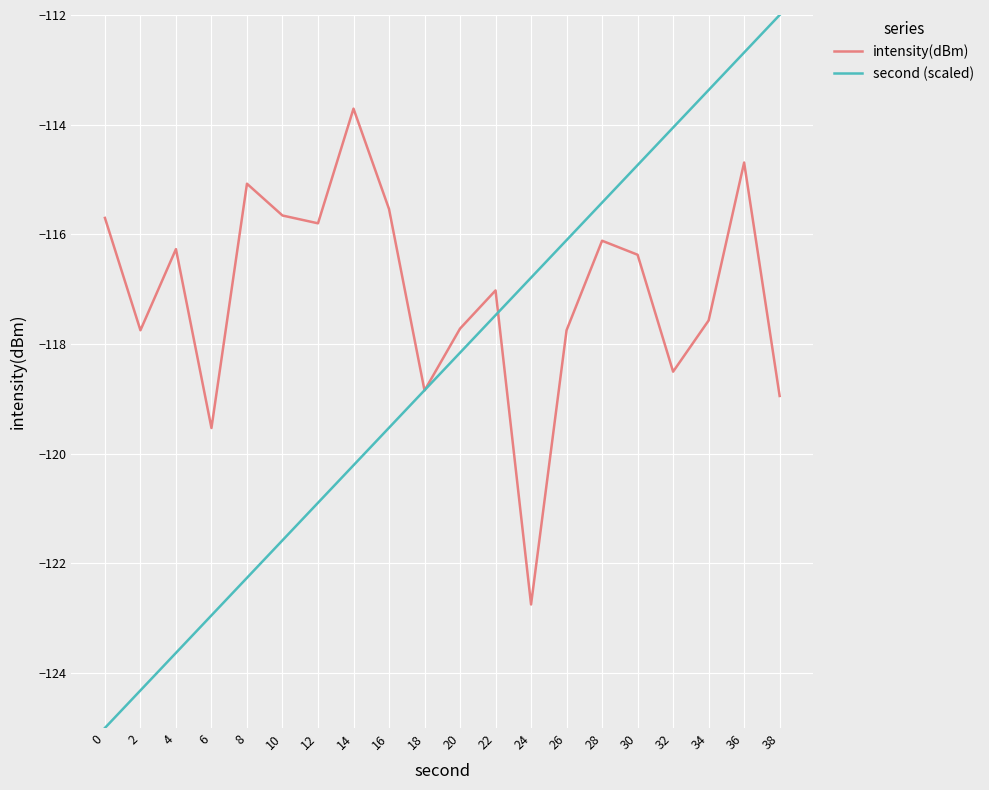

Is it true that second (scaled) equals -186.5 at 28?

False